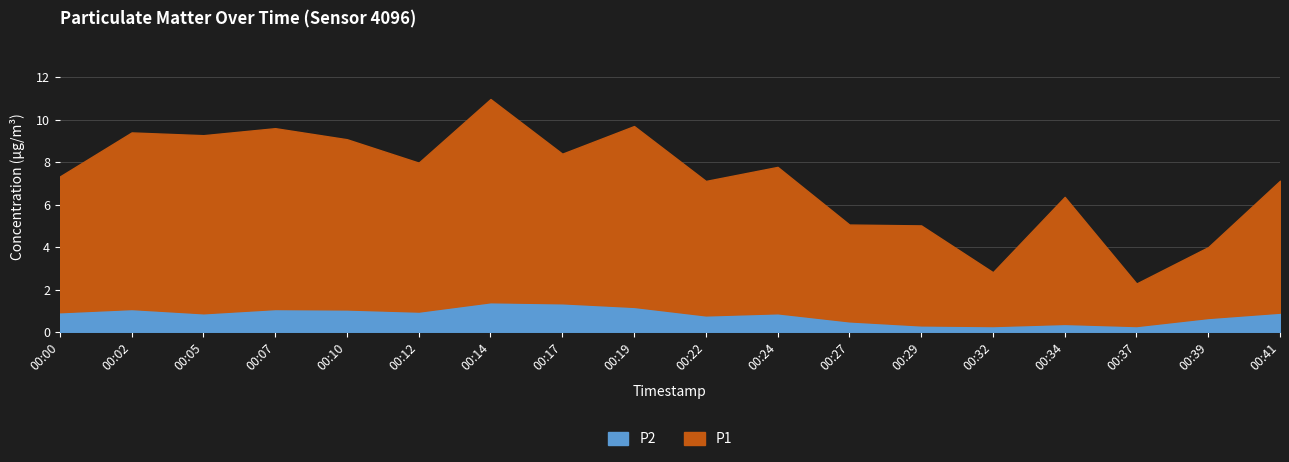

What is the value of the P2 point at the 9th from the left?

1.2